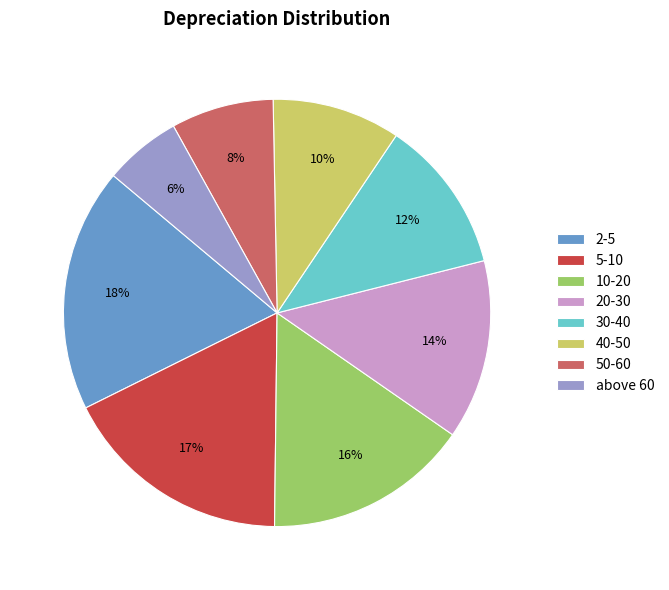

Is the sum of 5-10 and 50-60 greater than half?

No